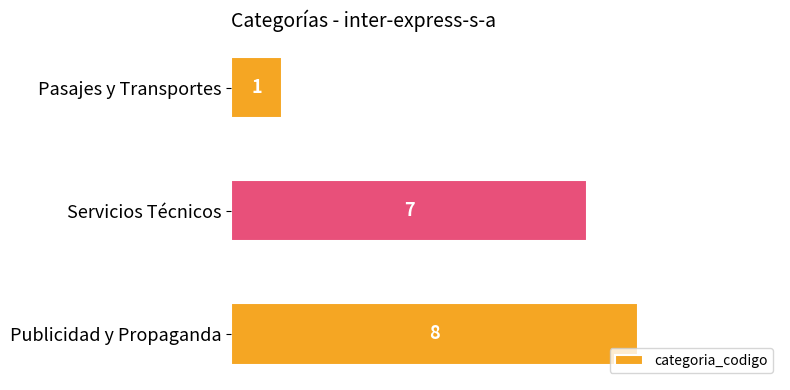

What is the value of the 3rd bar from the top?

8